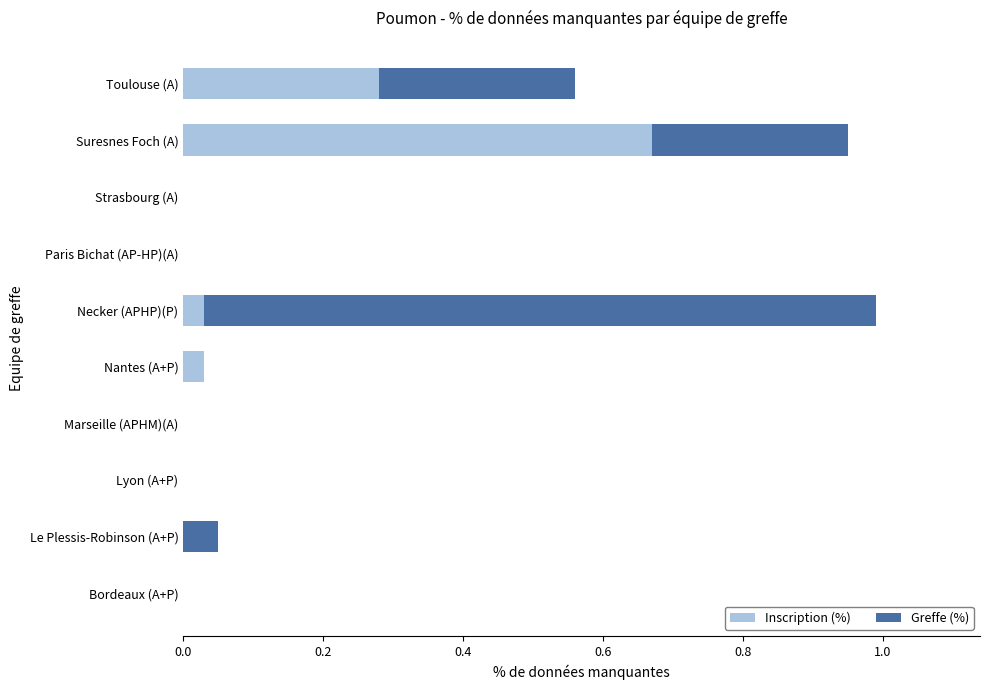

What is the total value across all series at Toulouse (A)?

0.6